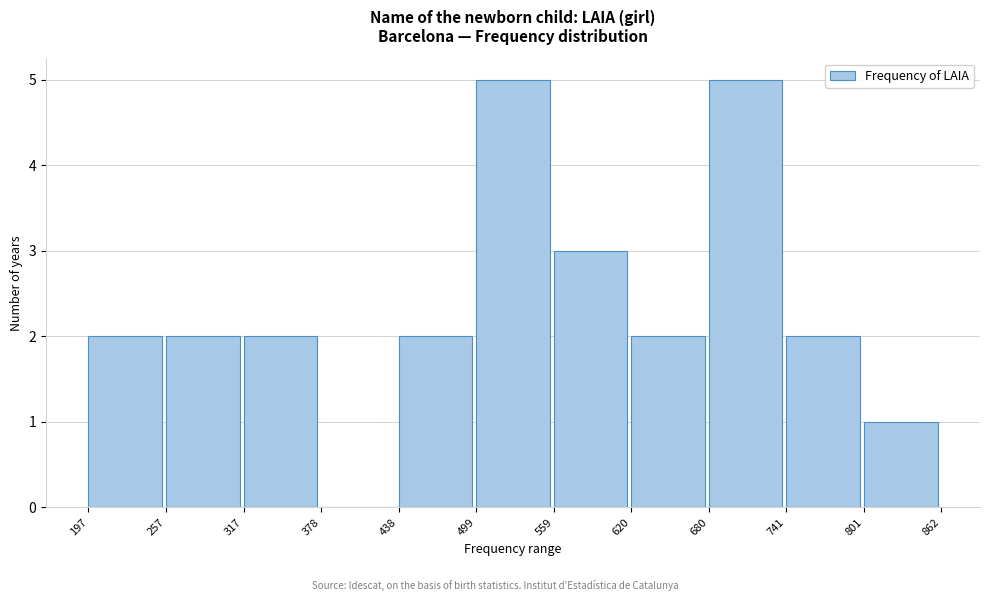

Reading left to right, list every bar in this chart as the range it spans on the x-axis followed by its height. The values are not printed on the chart, so give them approximately, as read against the axis.

197 to 257: 2
257 to 317: 2
317 to 378: 2
378 to 438: 0
438 to 499: 2
499 to 559: 5
559 to 620: 3
620 to 680: 2
680 to 741: 5
741 to 801: 2
801 to 862: 1